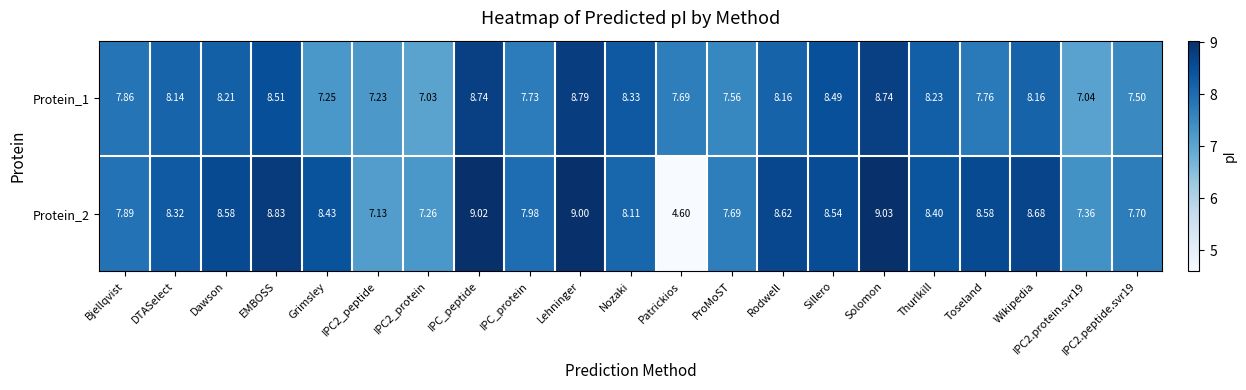

Where does the Protein_1 series first go above 8?

DTASelect